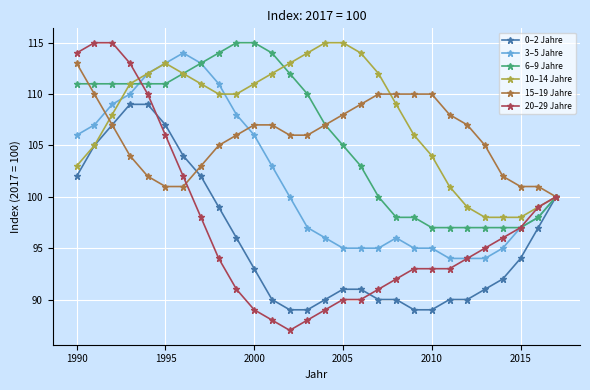

Does the chart have visible grid lines?

Yes